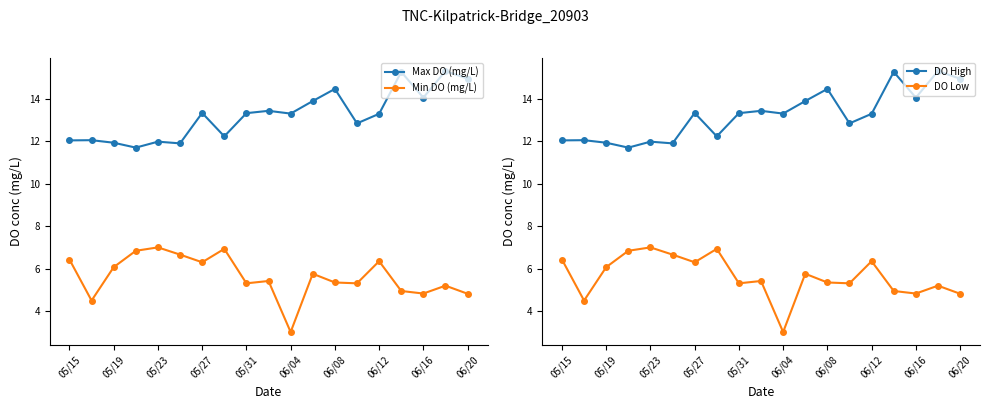

How many data points in DO Low are above 5?

14